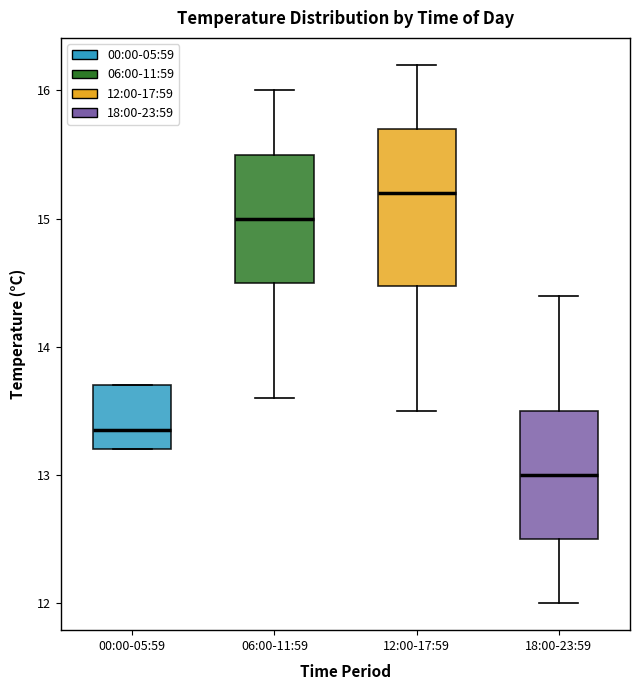

Comparing the boxes themselves (not the whiskers), which one is the tallest?

12:00-17:59